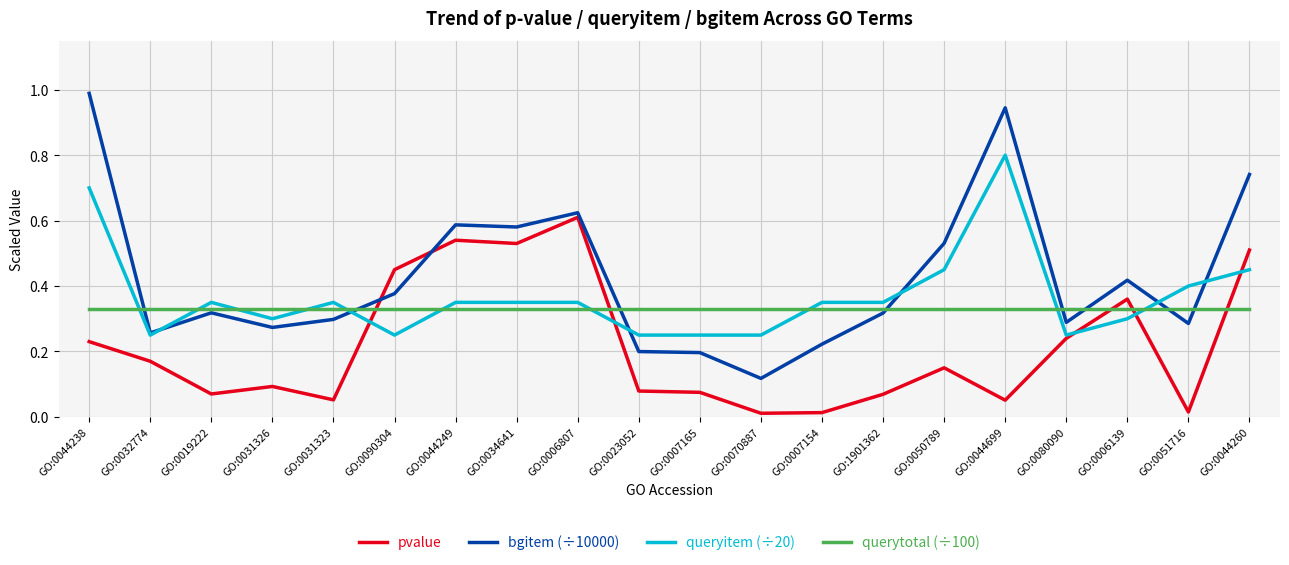

What are all the series names shown in the legend?

pvalue, bgitem (÷10000), queryitem (÷20), querytotal (÷100)